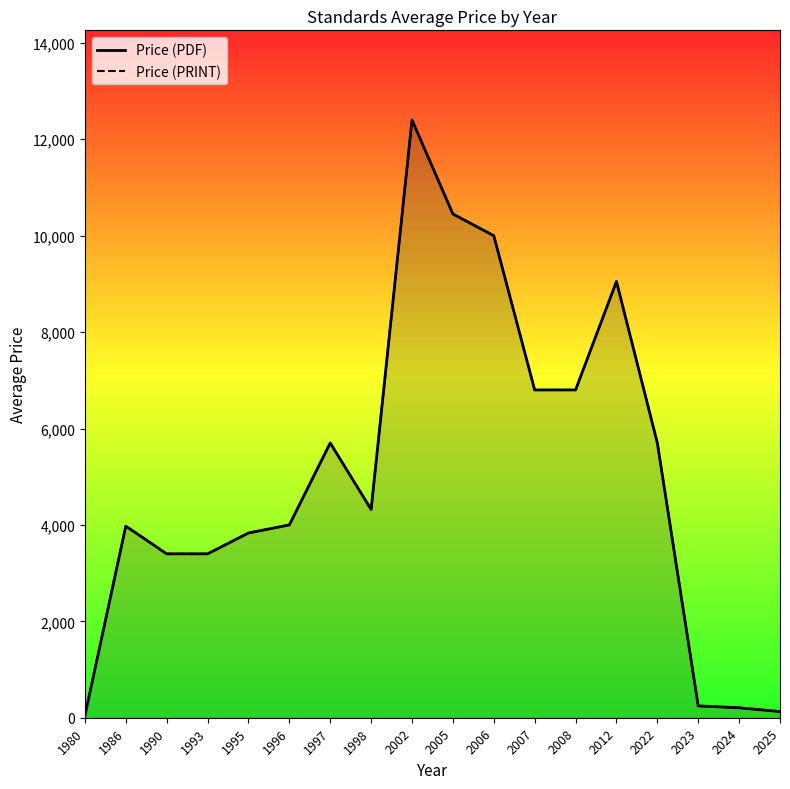

At how many categories does at least one series exceed 413?

14